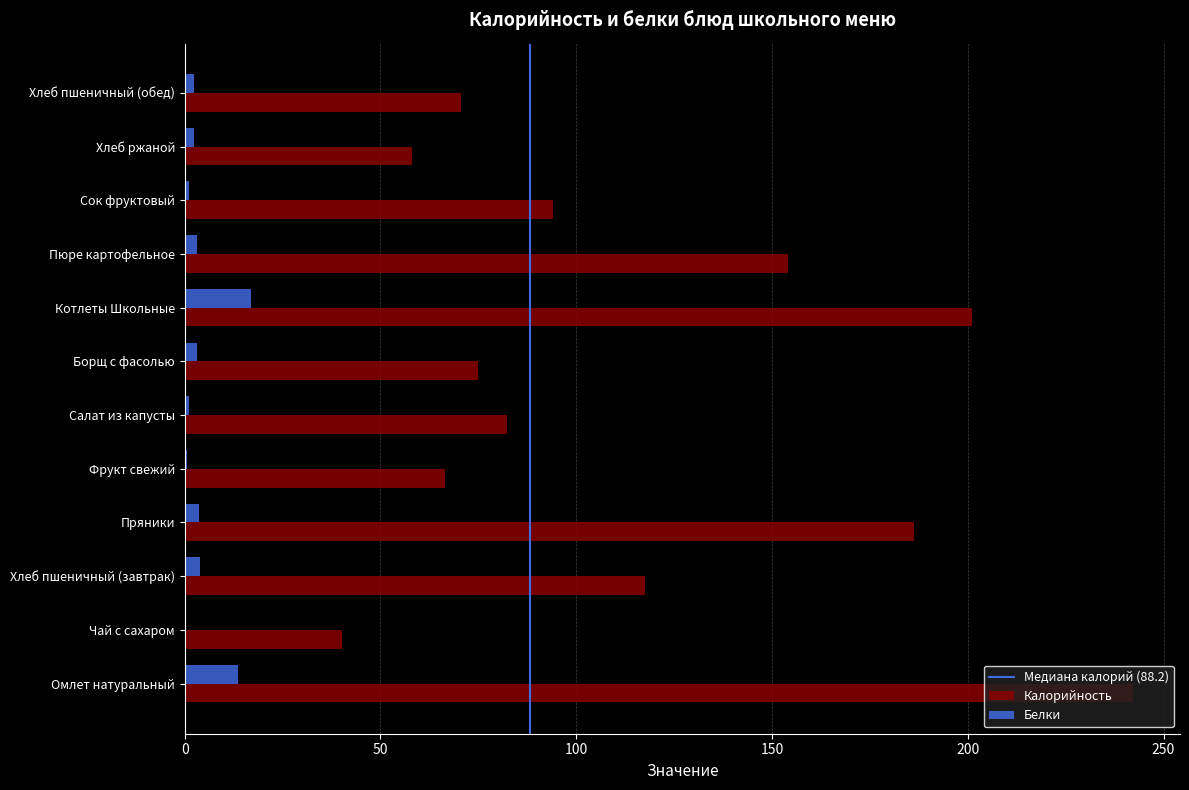

What is the sum of the Калорийность values at Хлеб ржаной and Хлеб пшеничный (завтрак)?

175.5